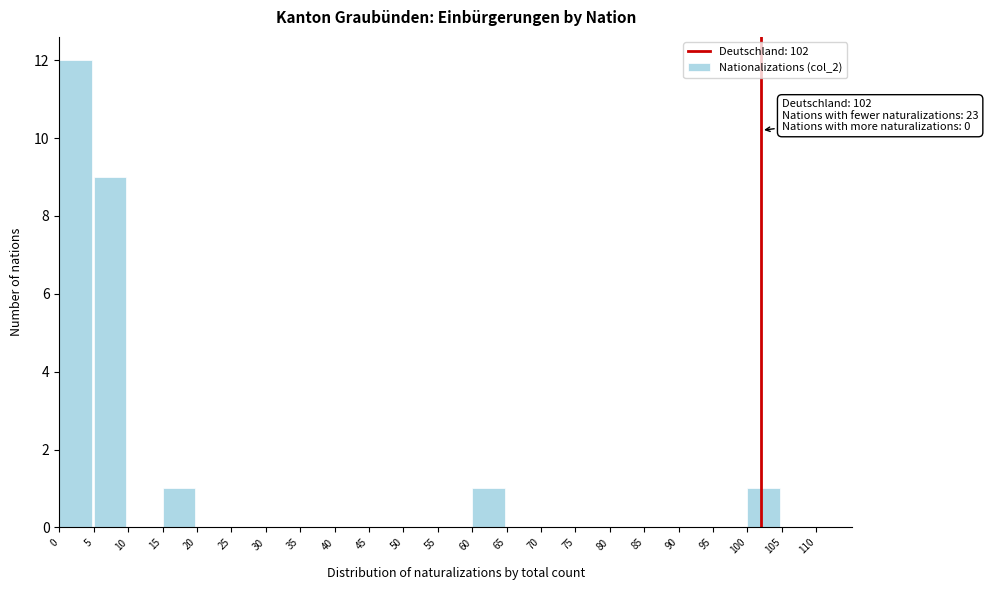

Over which range of the x-axis is the bar tallest?

0 to 5